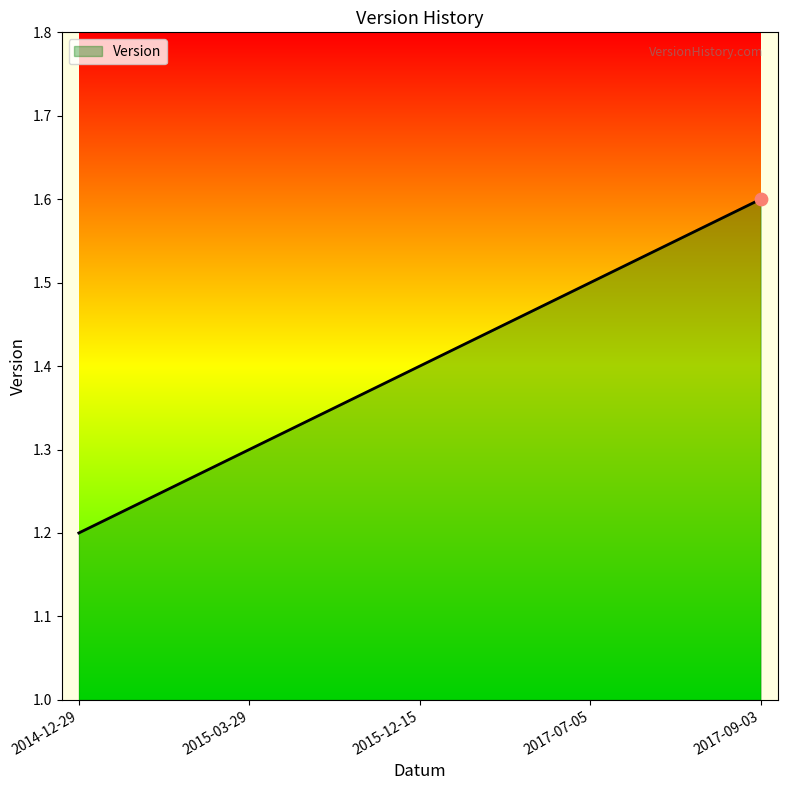

Which has a higher value, 2017-09-03 or 2017-07-05?

2017-09-03